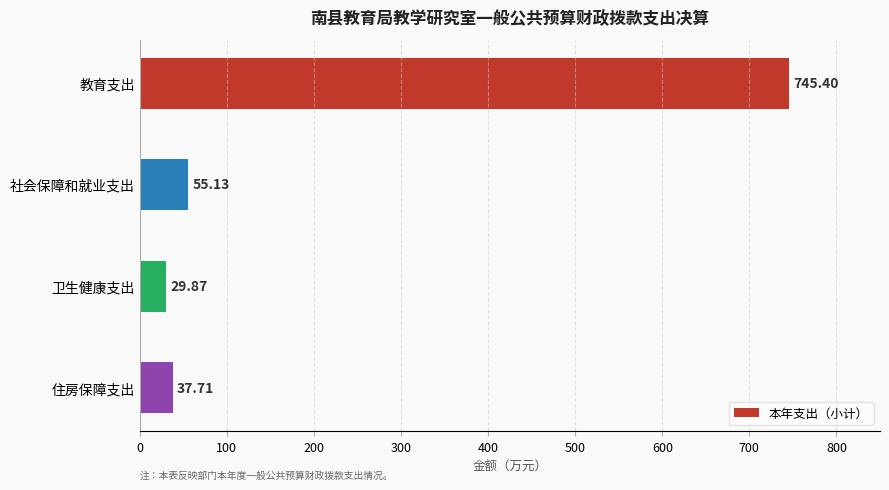

What is the smallest value displayed?

29.9